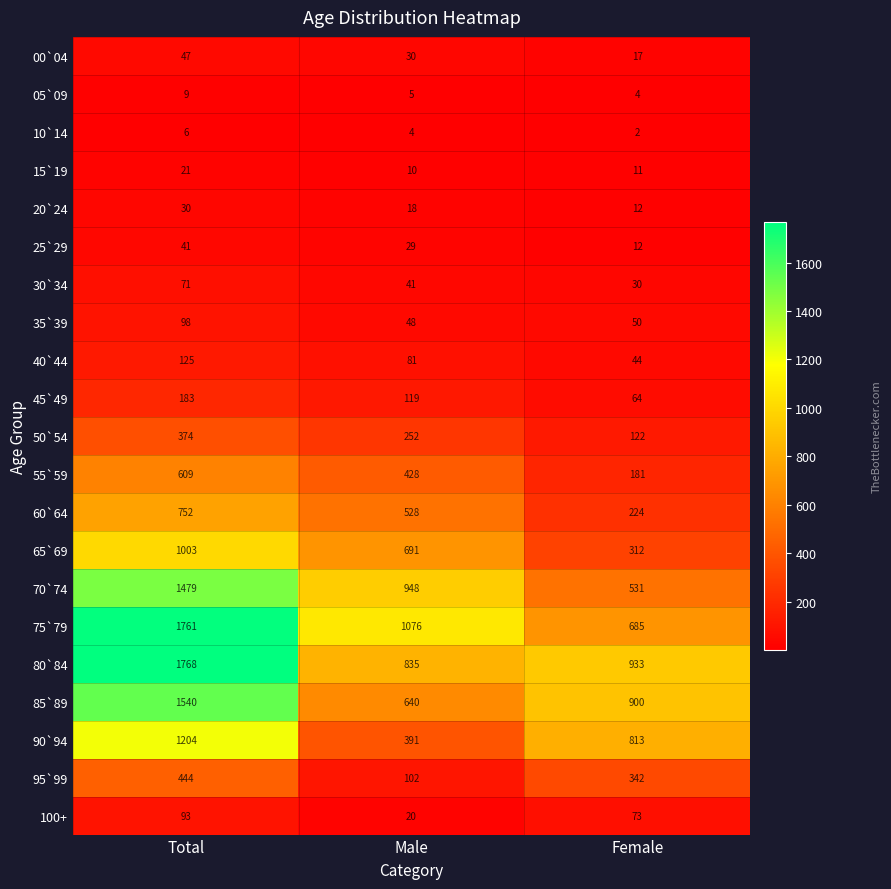

Count the number of data series in this chart.

21